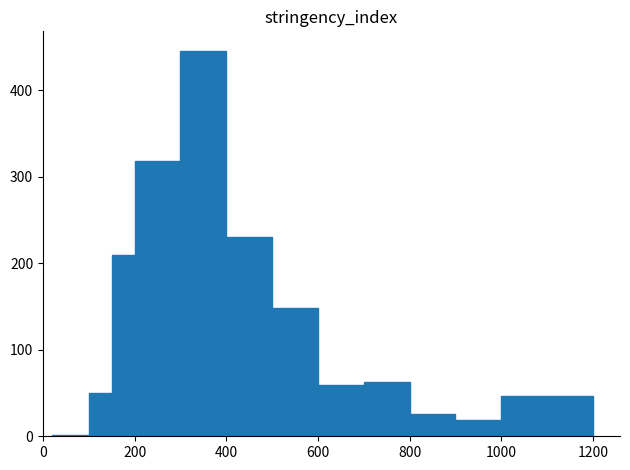

Around what value on the x-axis is the tallest bar? Give the approximate position of its centre, as read against the axis.

360